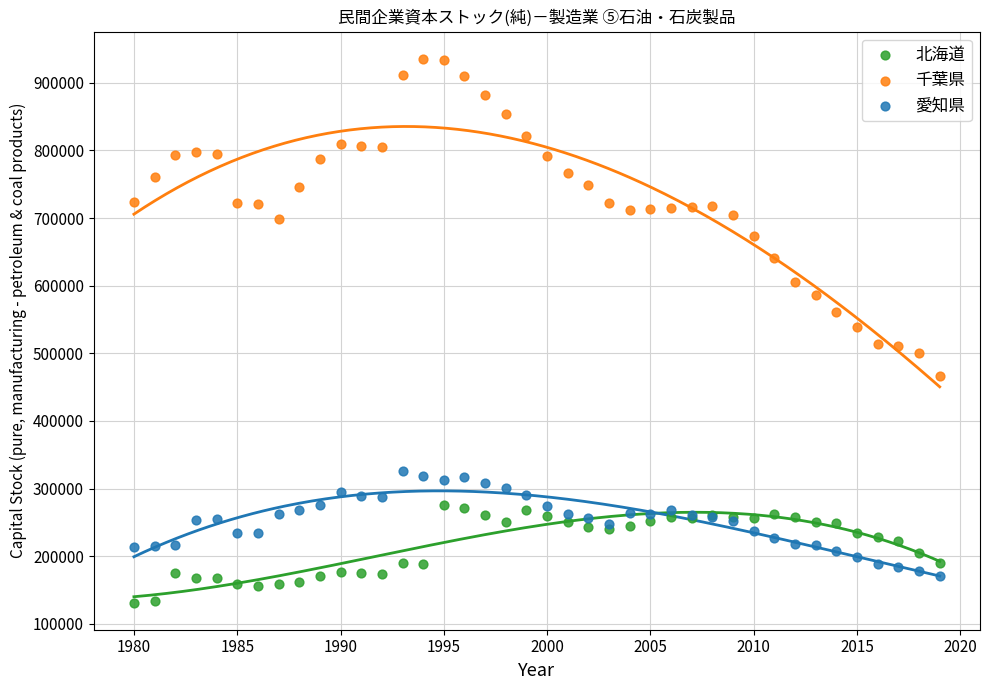

What is the X range (max minus min) for the scatter plot?

39